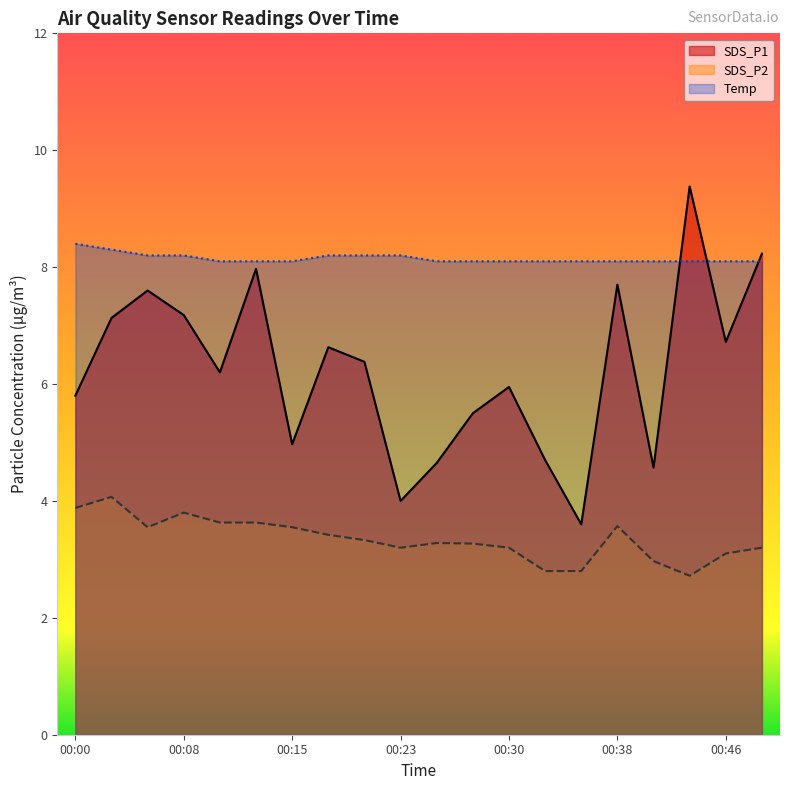

True or false: SDS_P1 has more than 0 points higher than both neighbors.

True